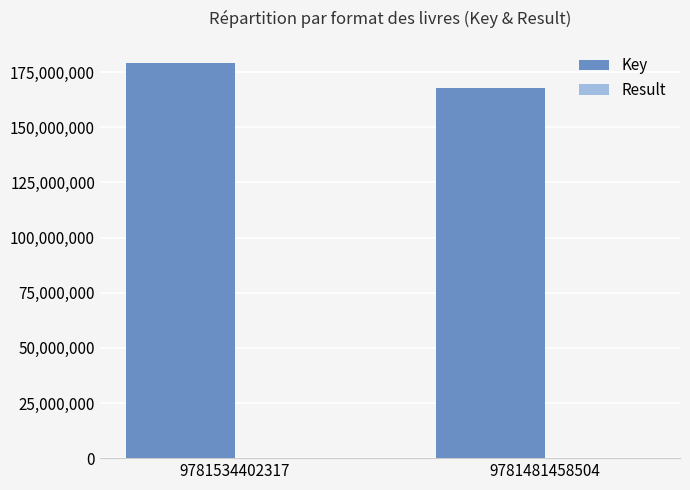

Which series has the largest total across all categories?

Key